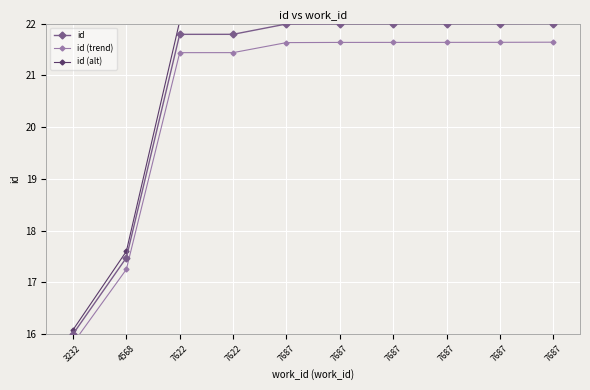

How many data points does each series have?

10